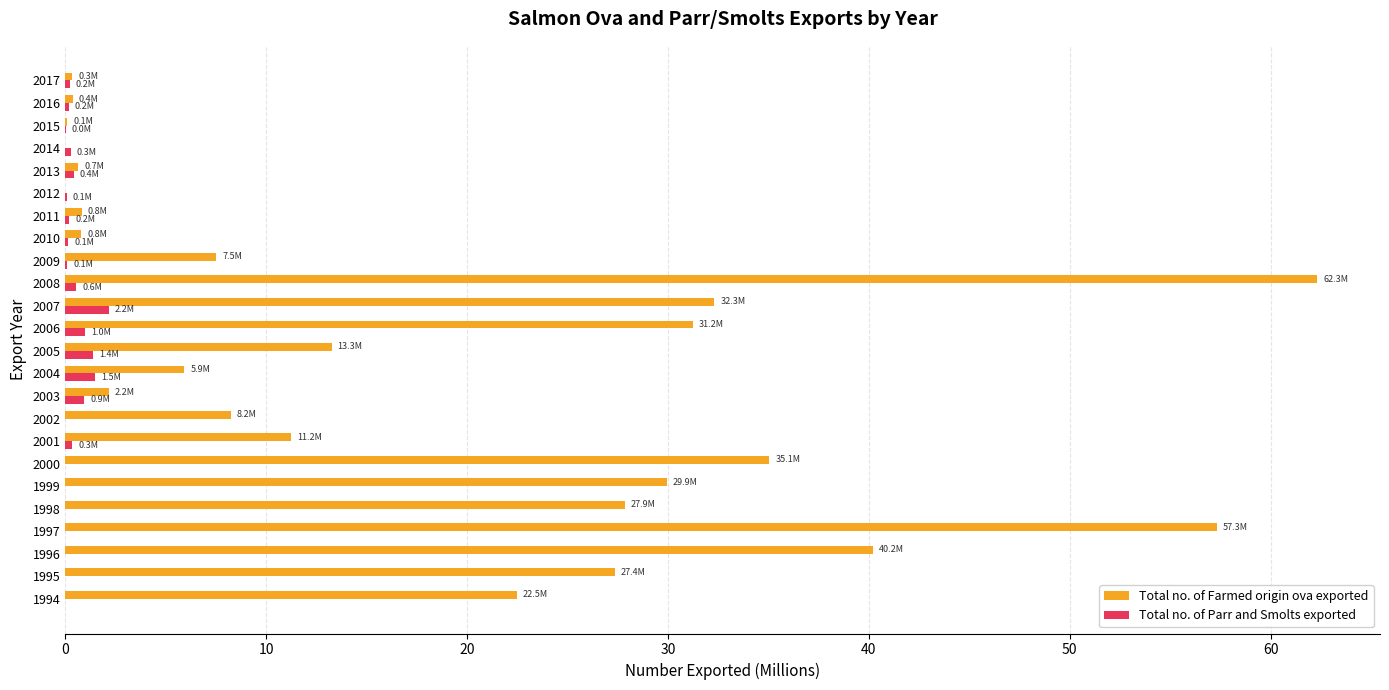

What is the sum of all Total no. of Farmed origin ova exported values?

417.4